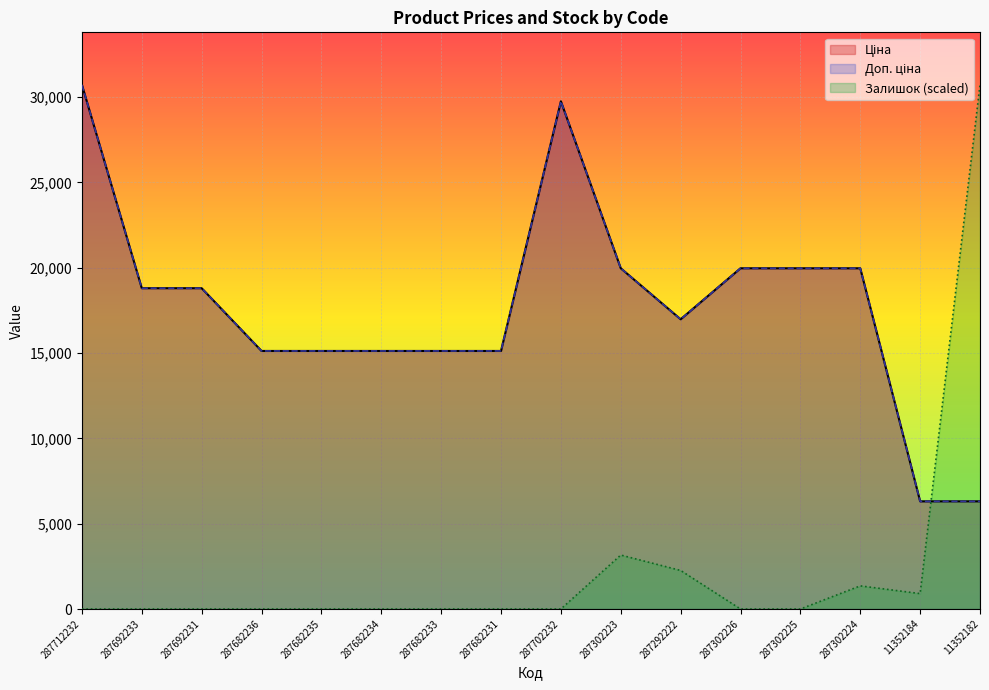

List the labels in order of Ціна value, smallest first.

11352184, 11352182, 287682236, 287682235, 287682234, 287682233, 287682231, 287292222, 287692233, 287692231, 287302223, 287302226, 287302225, 287302224, 287702232, 287712232